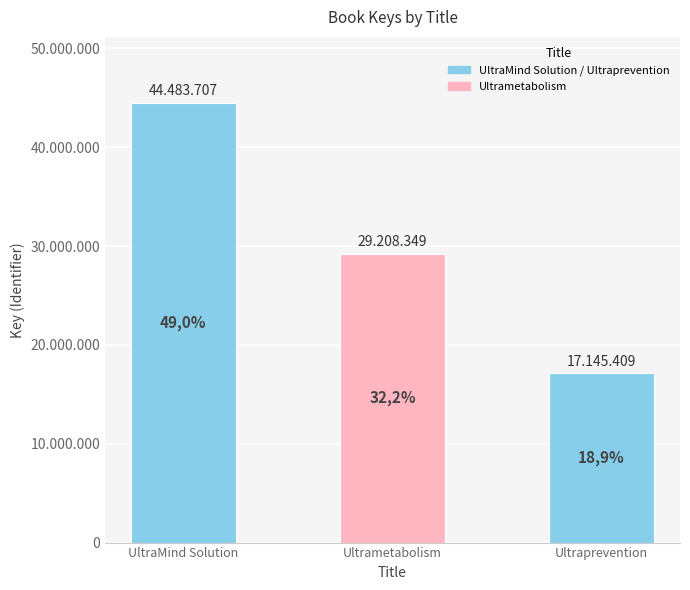

How many categories are shown in the chart?

3